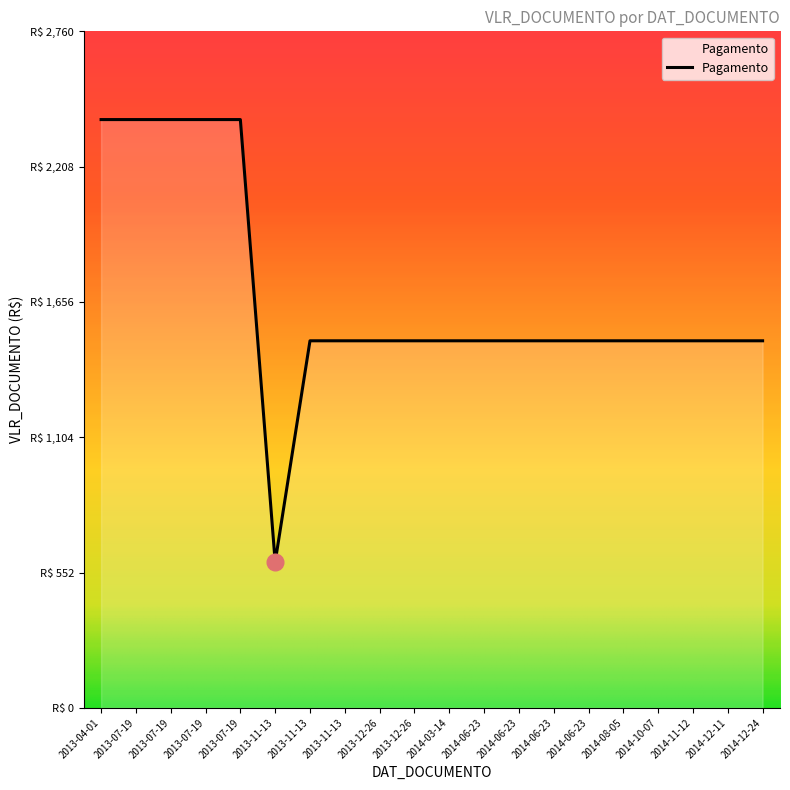

What is the sum of the values at 2013-07-19 and 2013-07-19?

4800.0